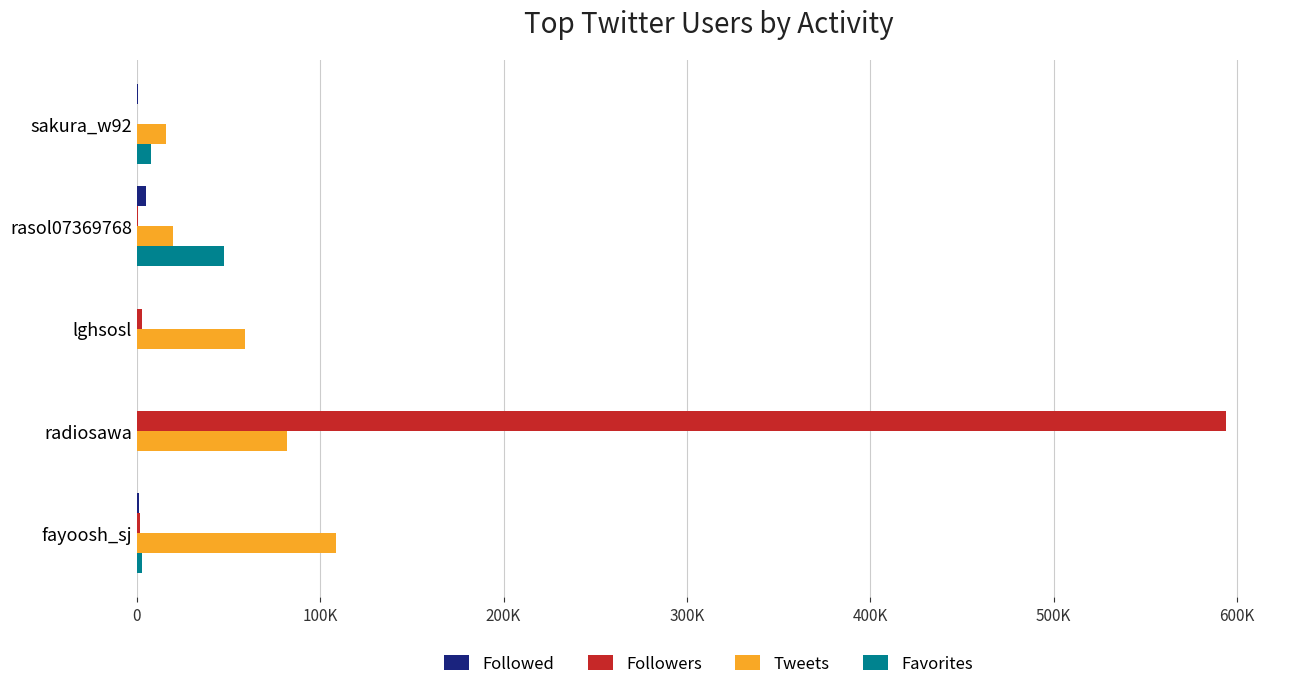

What is the average value of the Favorites series?

11633